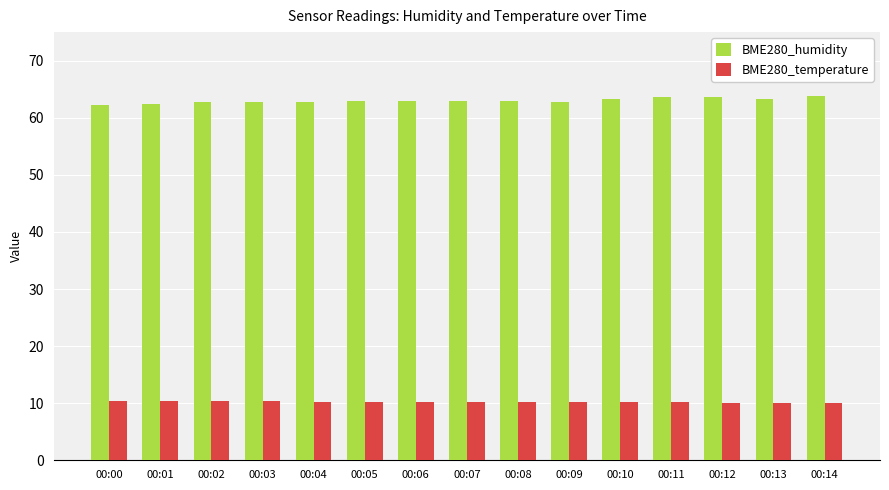

List the series in order of their peak value, lowest first.

BME280_temperature, BME280_humidity